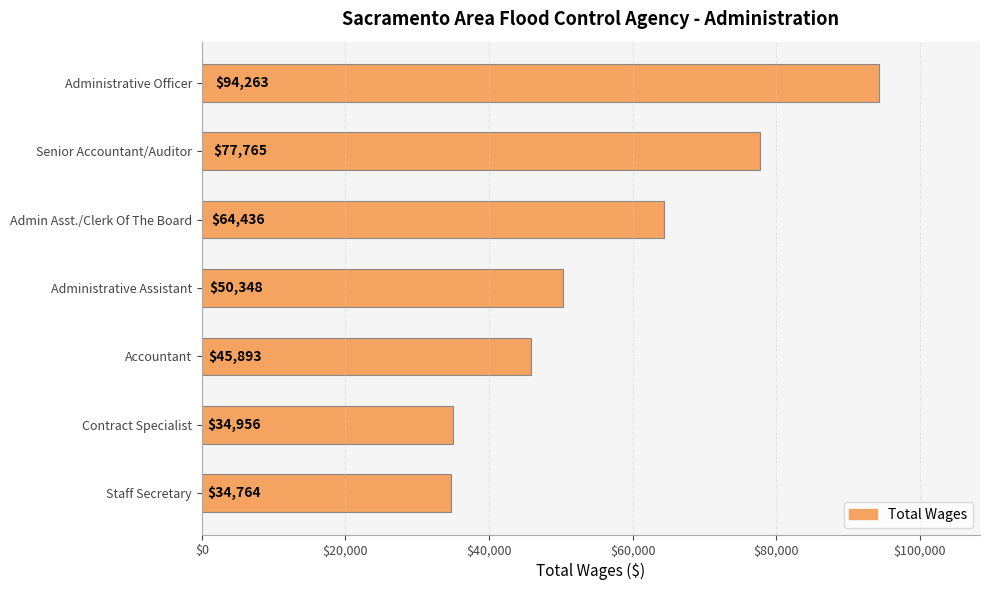

How many data points are less than 50348?

3